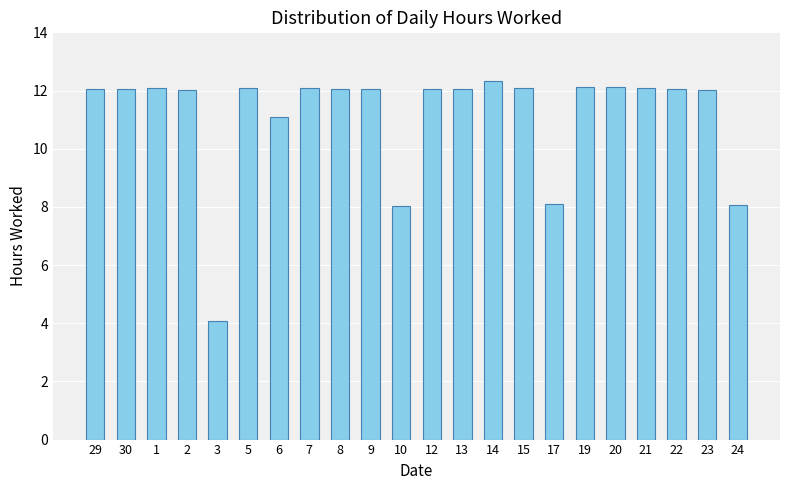

The chart shows a value of 12.0 at 22. True or false?

True